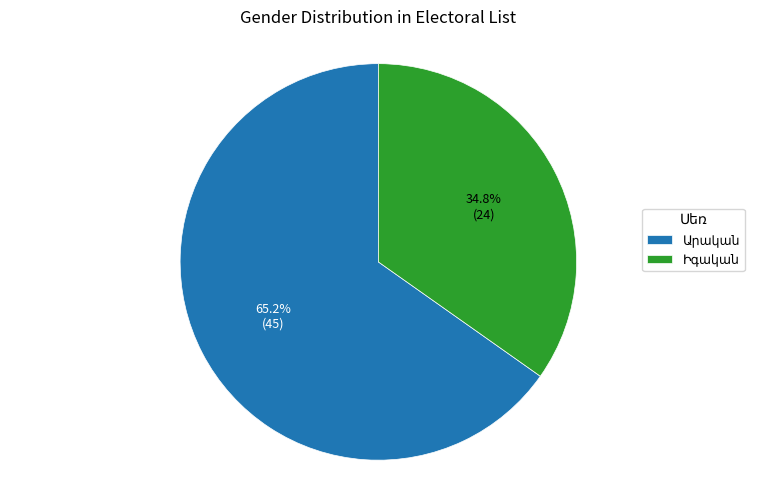

Is there a majority slice in this chart?

Yes